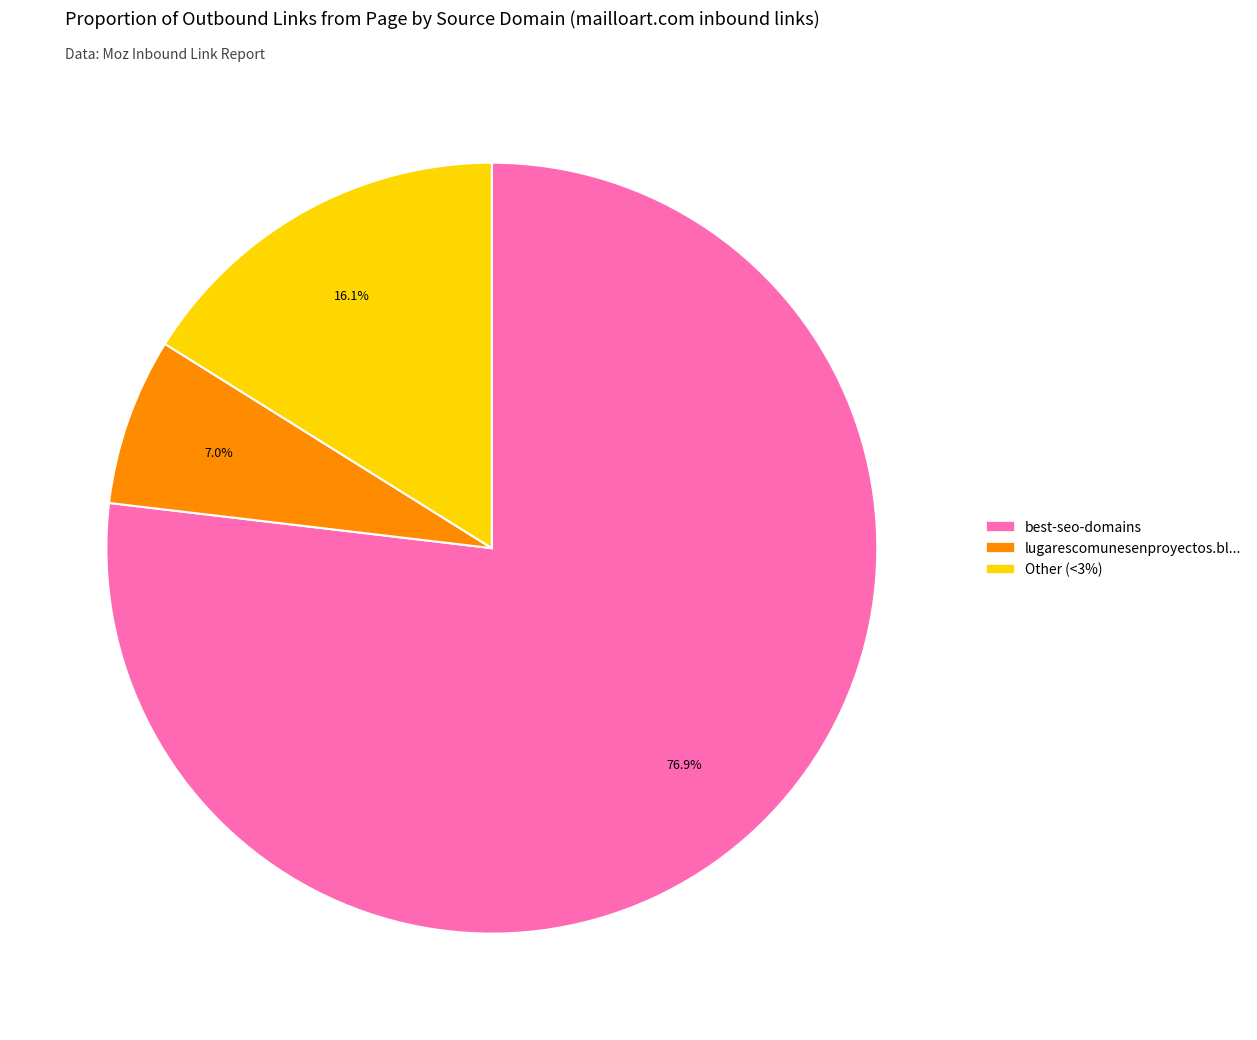

Does any single category account for the majority?

Yes